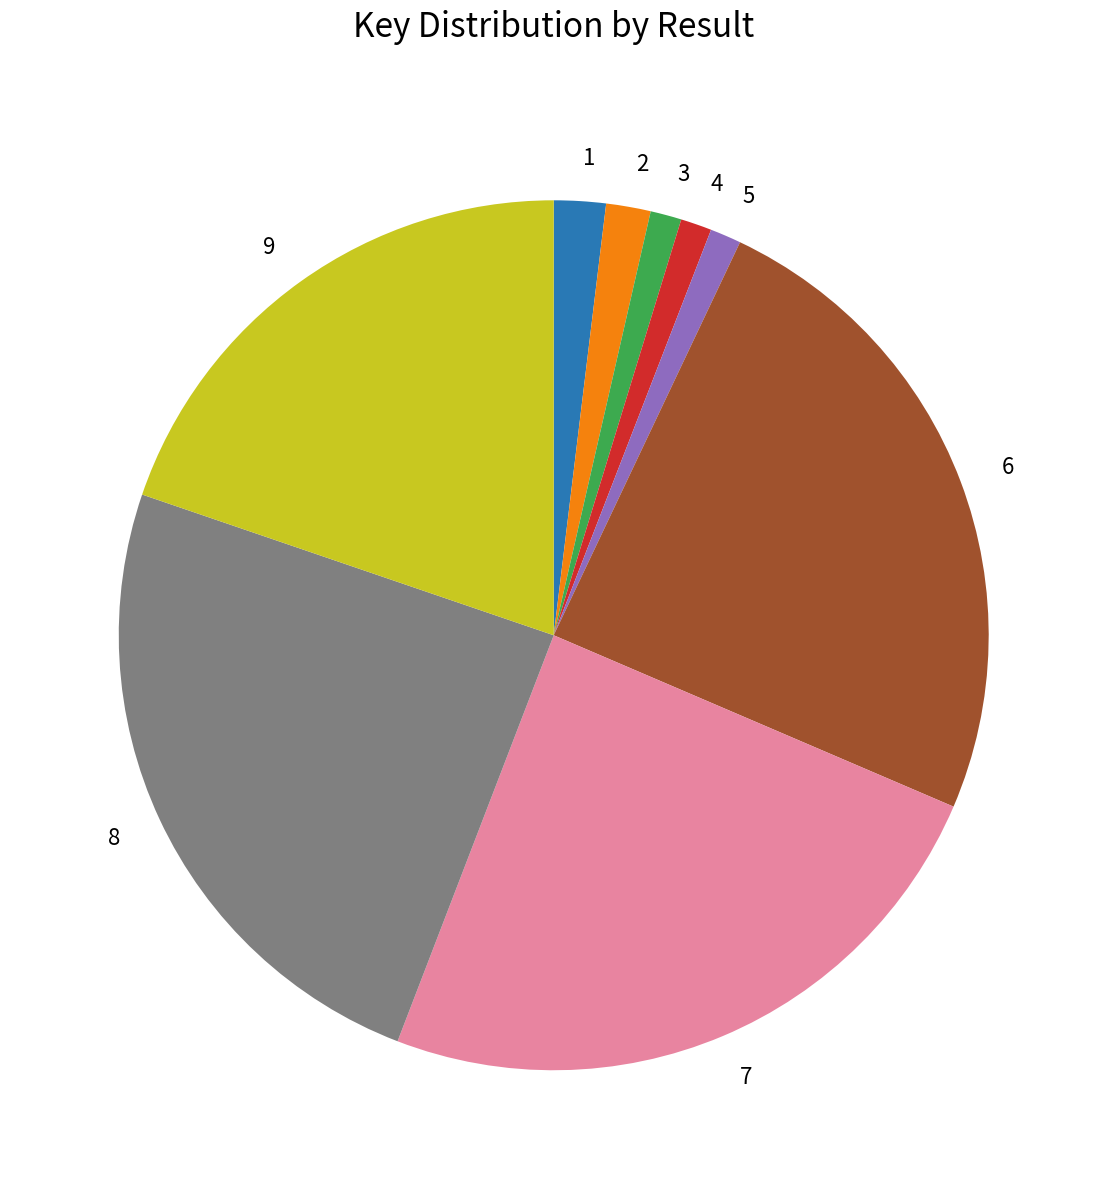

Does 6 account for over 50% of the chart?

No